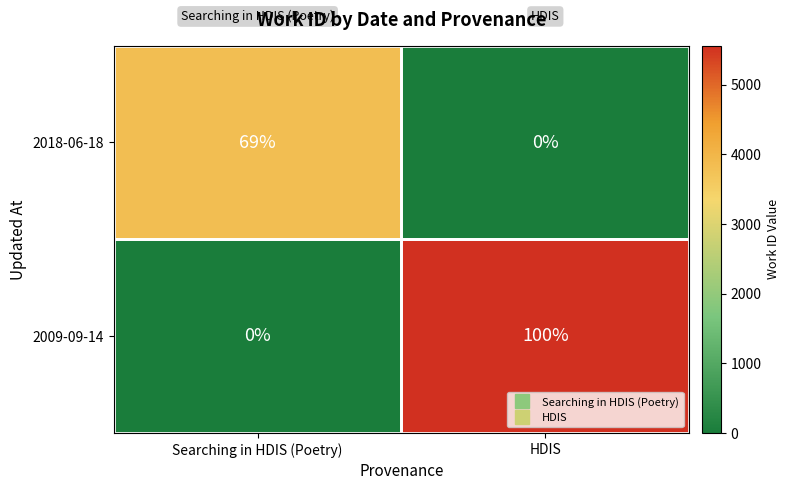

Which category has the highest value across all series?

HDIS